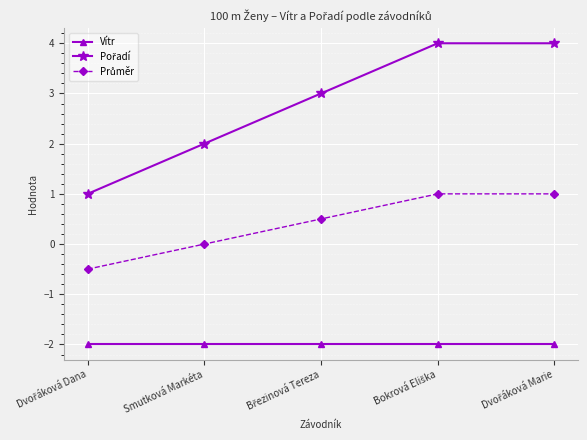

What is the sum of all Vítr values?

-10.0